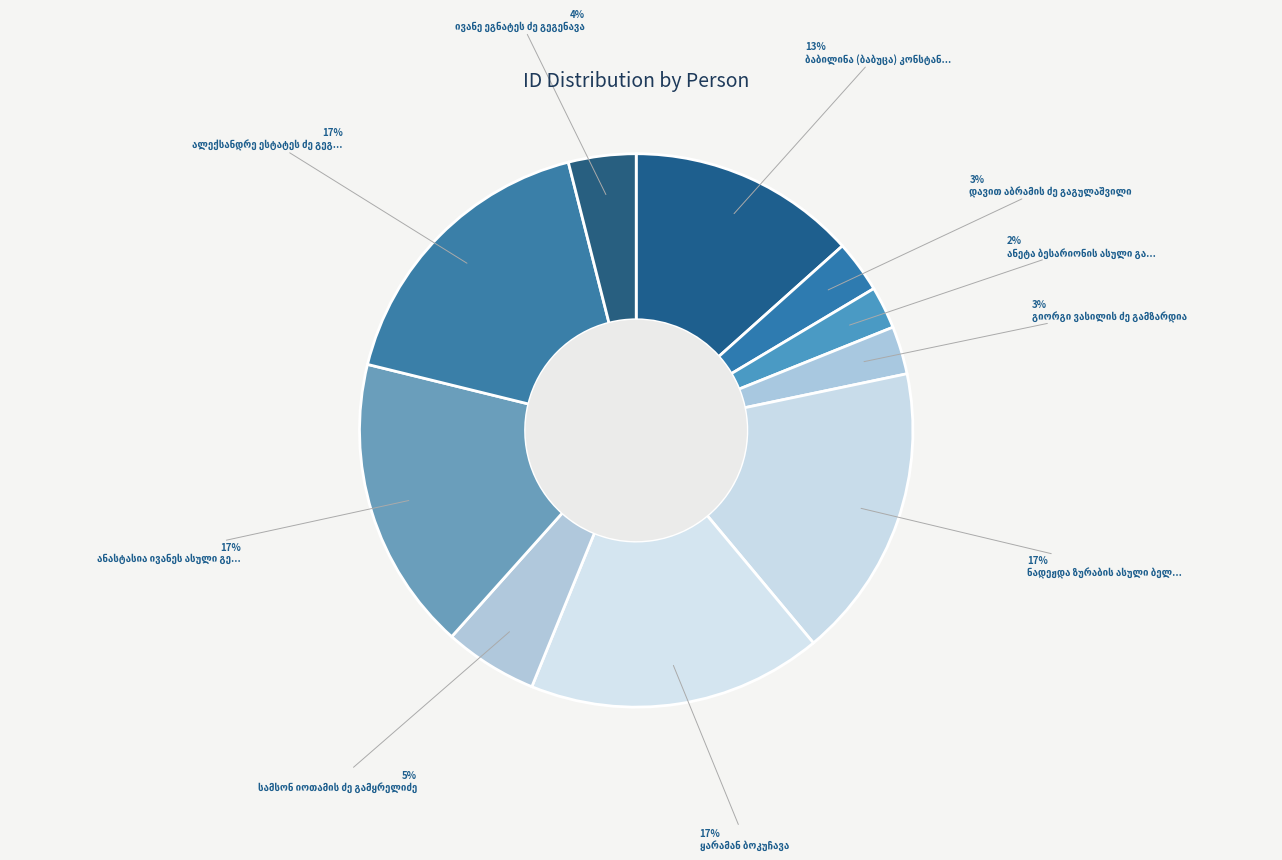

How many segments does this pie chart have?

10